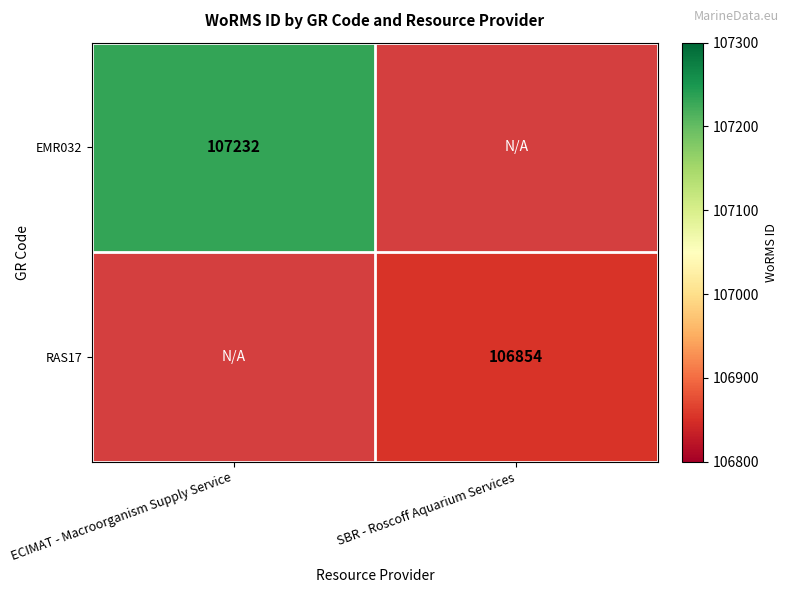

Is it true that RAS17 equals 106854 at SBR - Roscoff Aquarium Services?

True